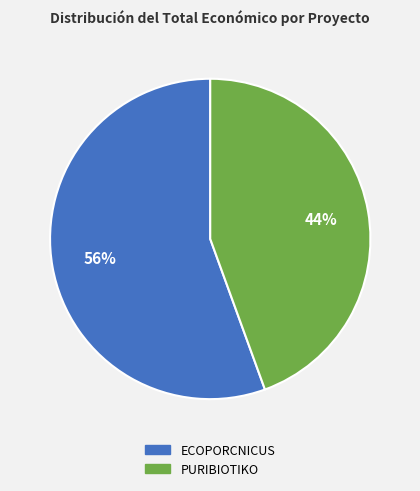

Is there any slice that represents more than half of the pie?

Yes